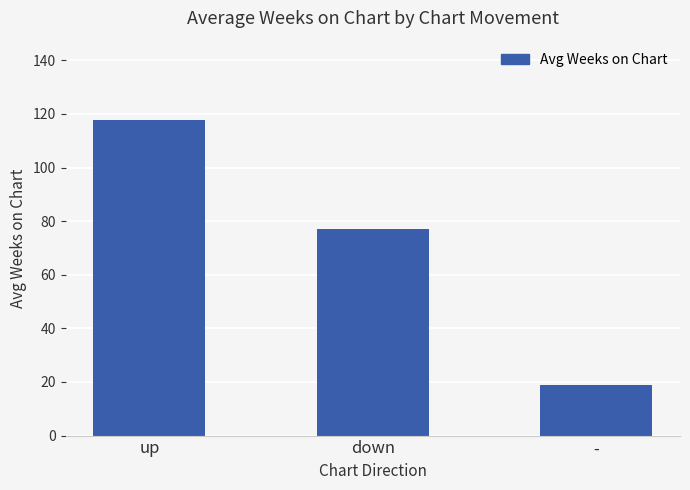

What is the sum of all values?

213.9